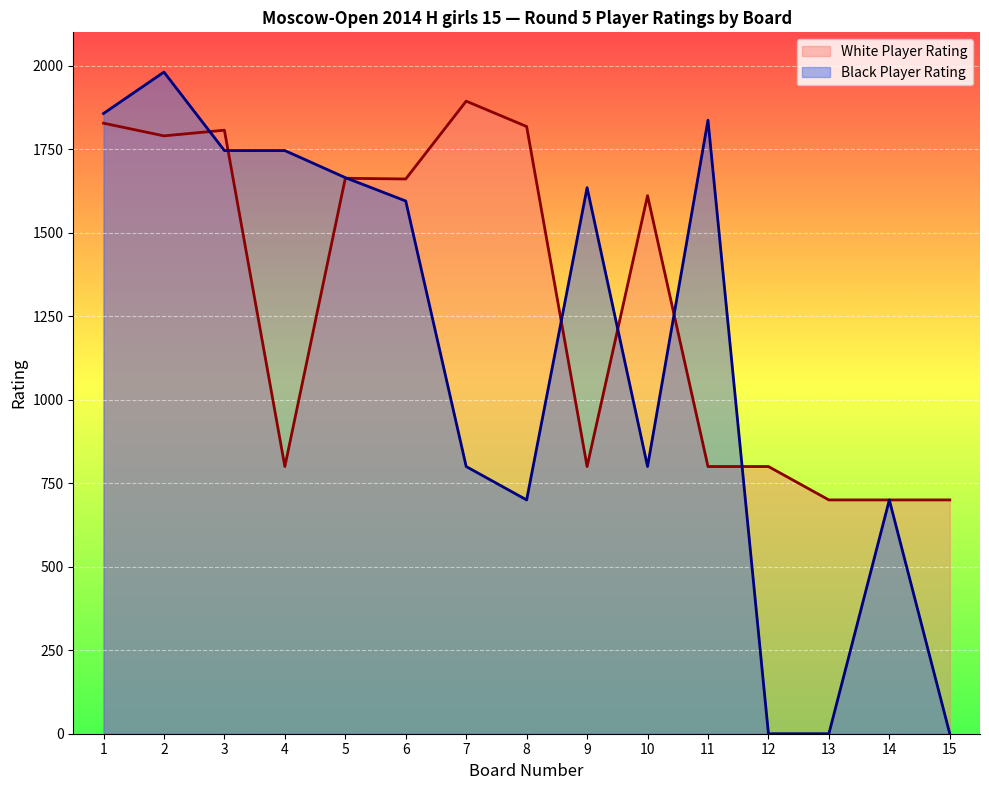

Which has a higher value, 9 or 8?

8